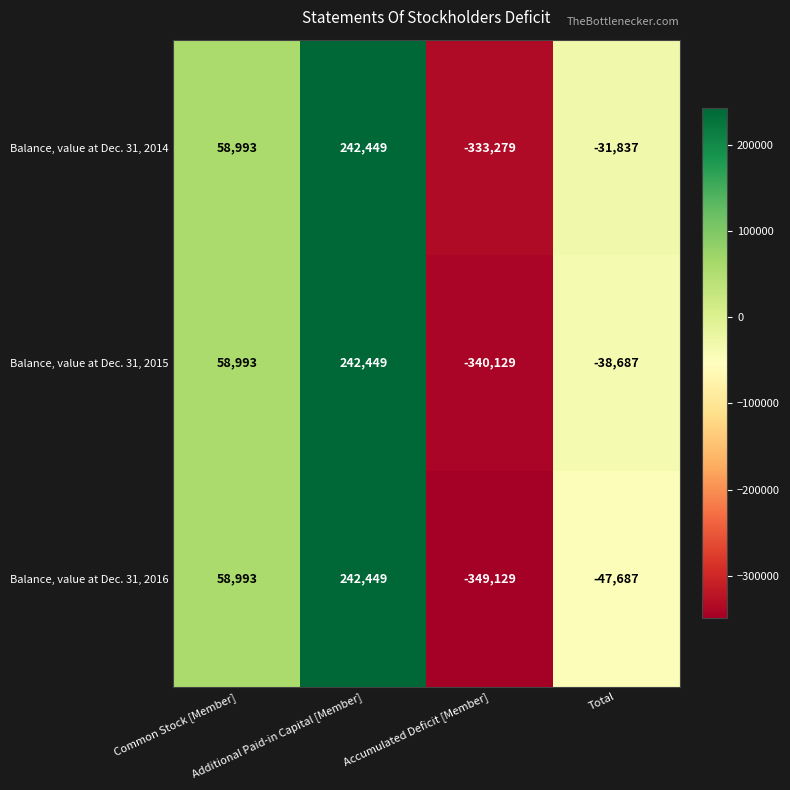

At which category is the sum across all series the highest?

Additional Paid-in Capital [Member]